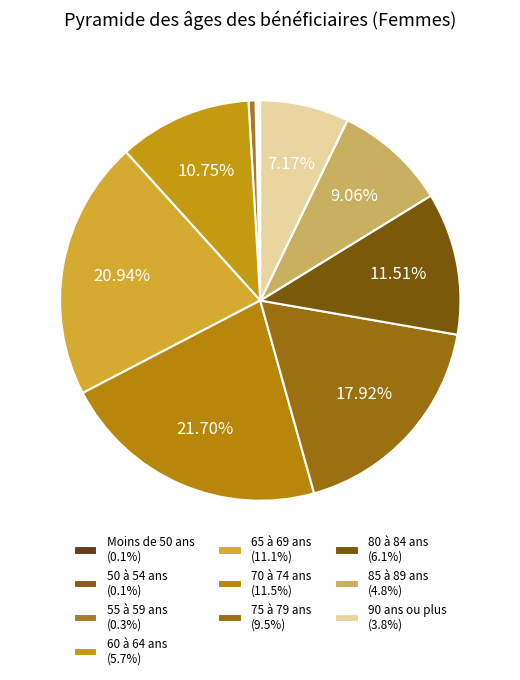

How much of the chart is everything except 85 à 89 ans?

90.9%